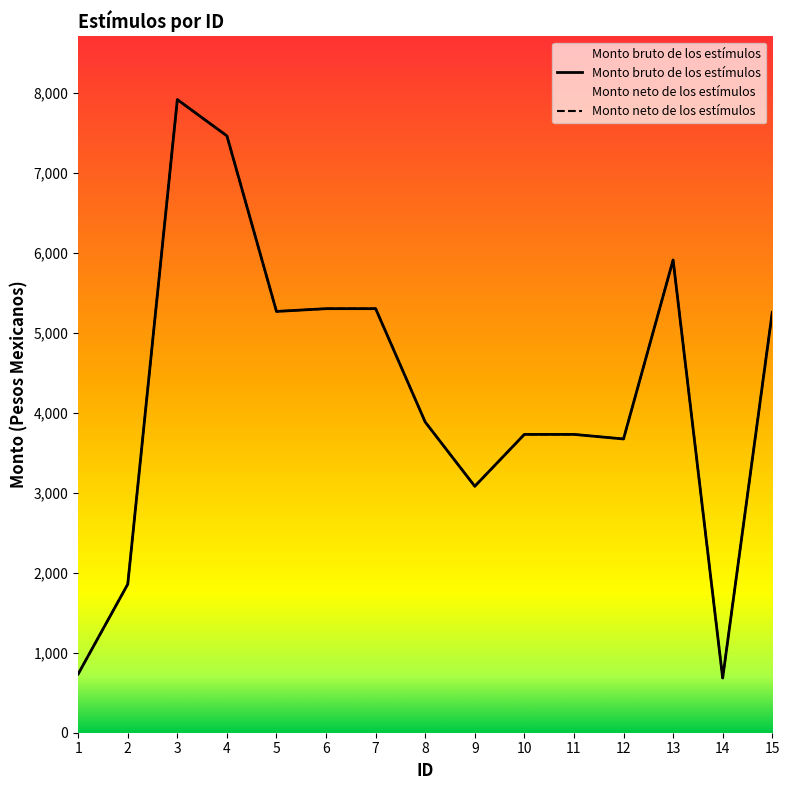

The Monto bruto de los estímulos series shows 734.2 at 1. True or false?

True